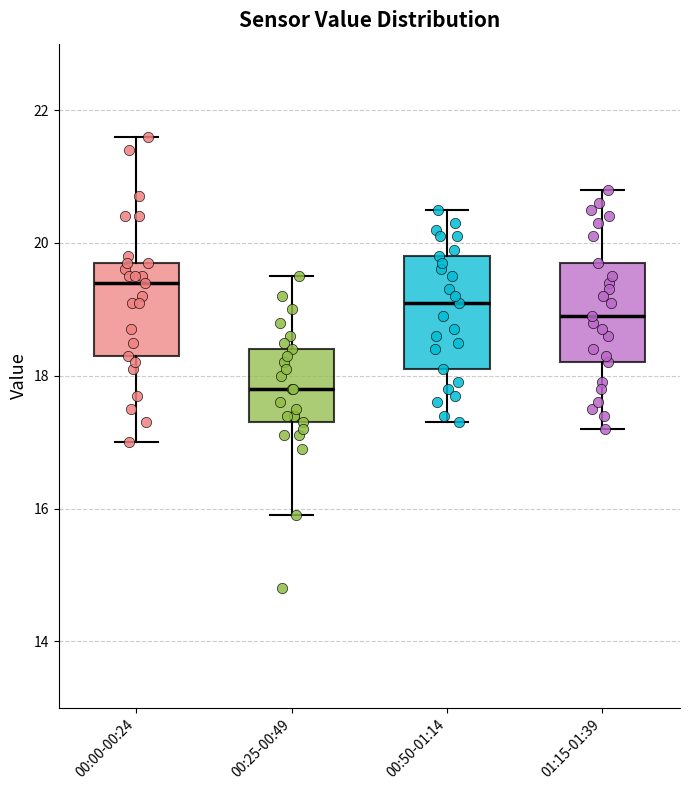

Where is the upper edge of the box for 00:00-00:24 on the y-axis? The values are not printed on the chart, so give them approximately, as read against the axis.

19.8